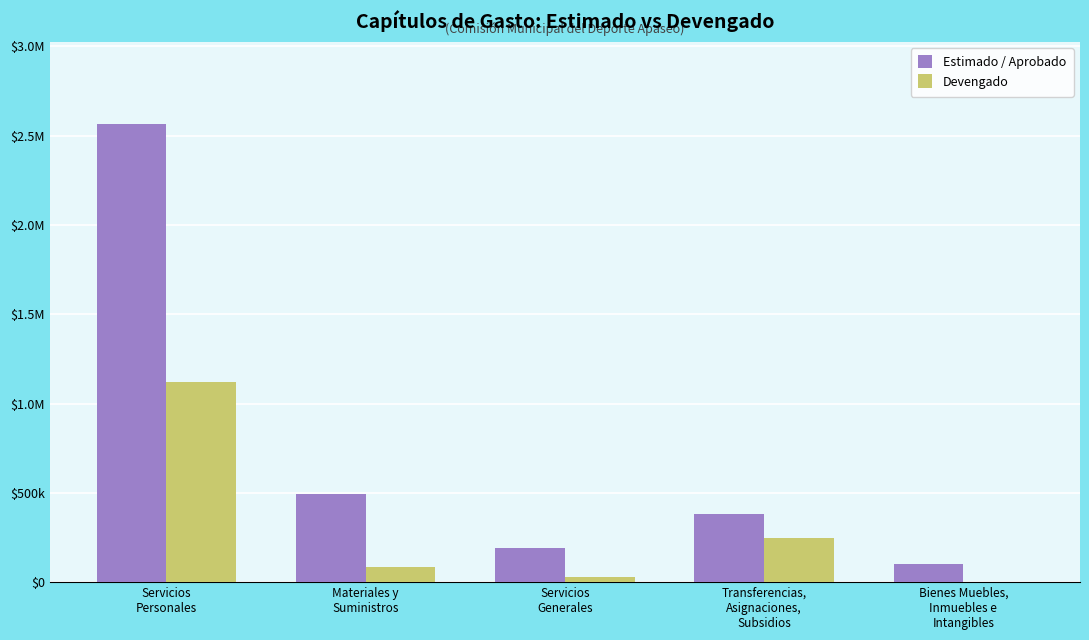

What is the difference between the second highest and minimum values in the Estimado / Aprobado series?

392500.0